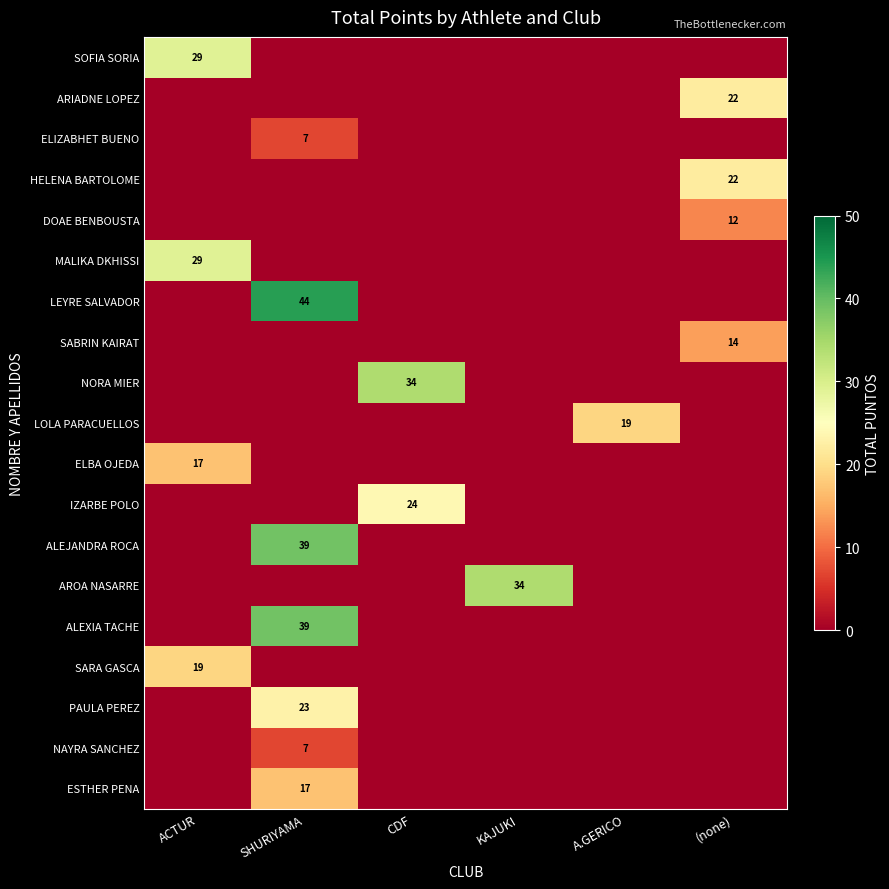

True or false: IZARBE POLO has a value of 24 at CDF.

True